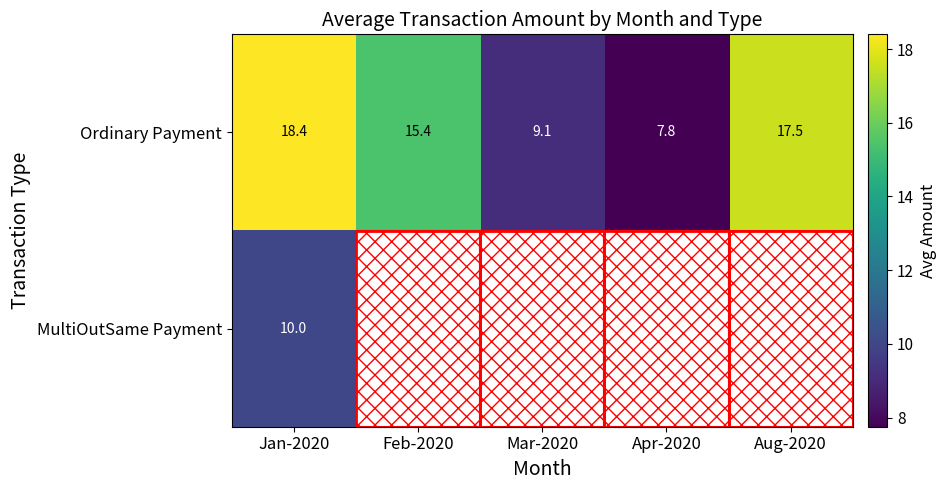

What is the difference between the second highest and second lowest values in the Ordinary Payment series?

8.4